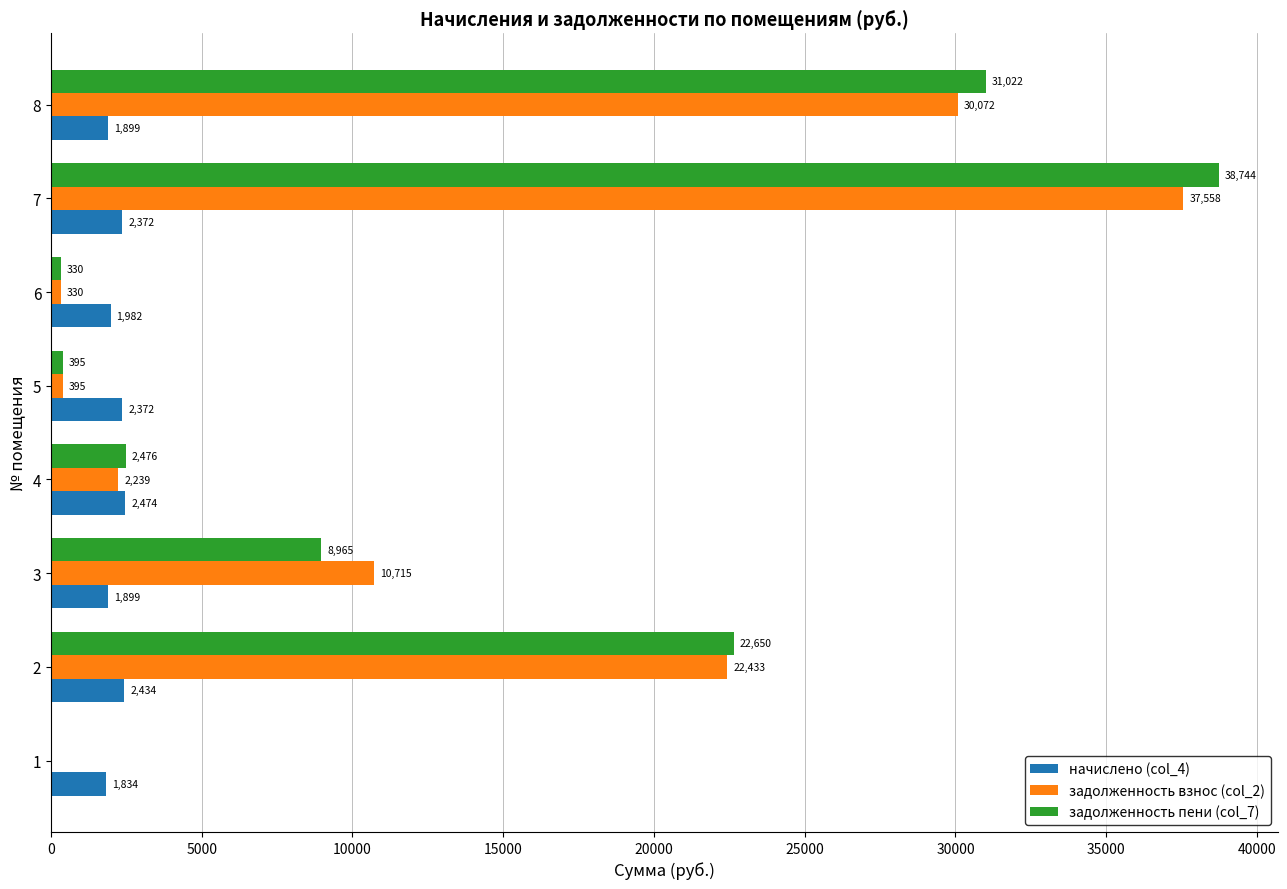

The value of задолженность взнос (col_2) at 1 is -17879.3. True or false?

False